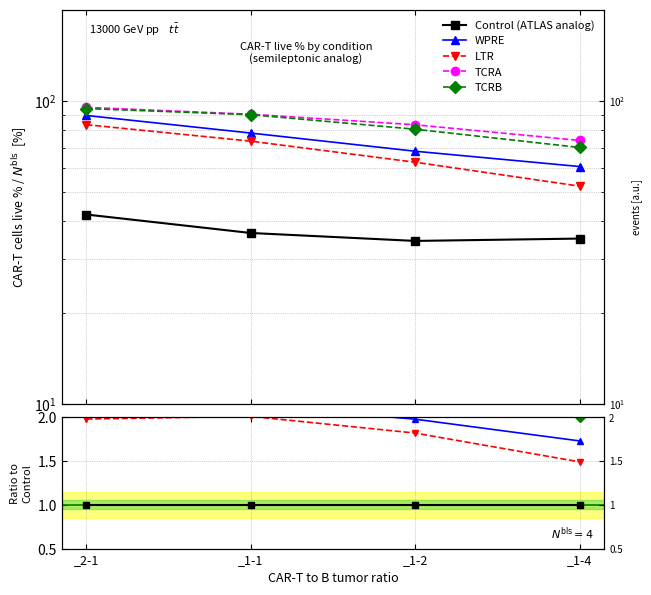

At how many categories does at least one series exceed 1?

4